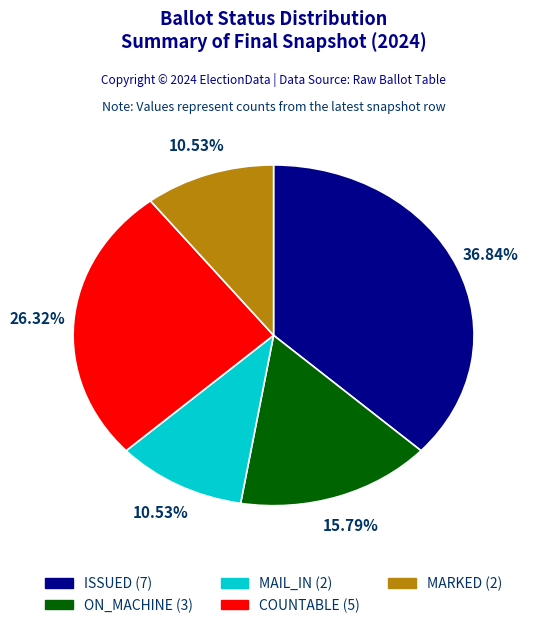

What is the ratio of the value at ISSUED (7) to the value at MARKED (2)?

3.5